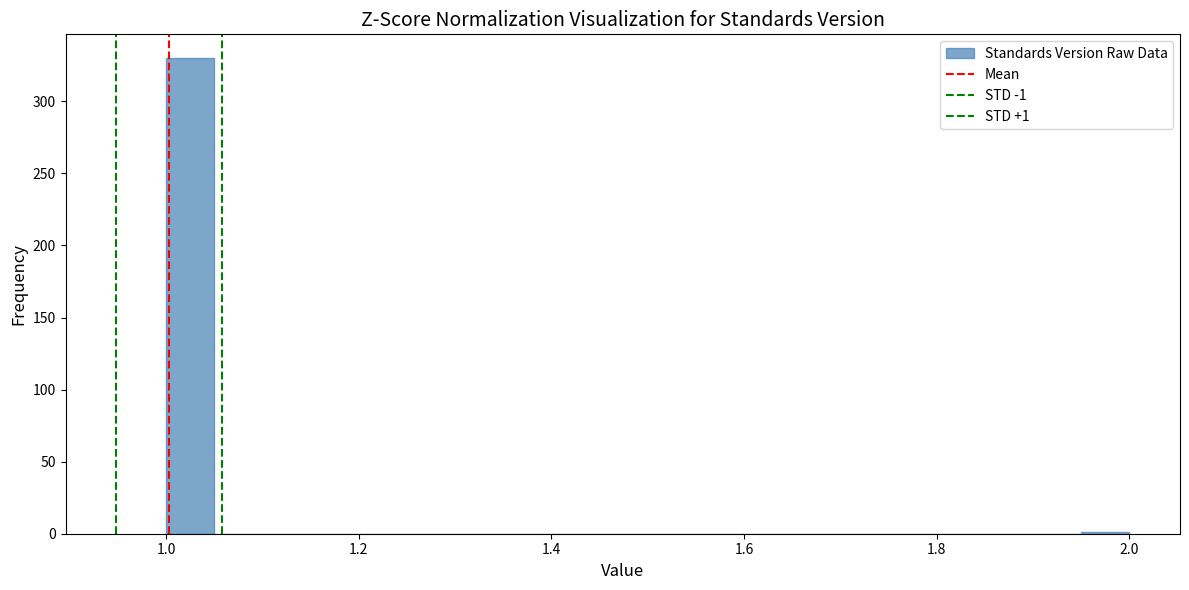

Read against the x-axis, roughly where is the centre of the tallest bar?

1.02